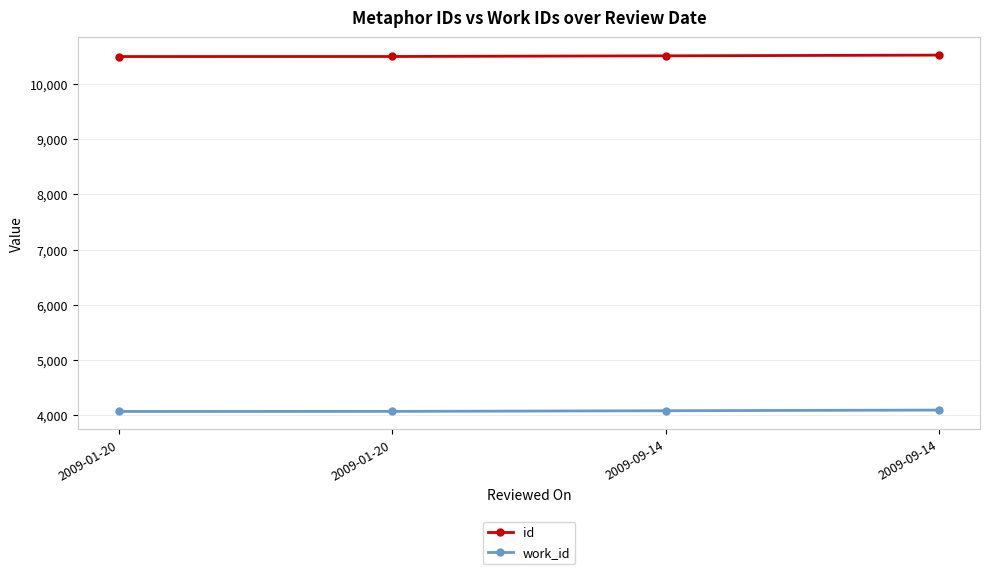

Does the chart have visible grid lines?

Yes